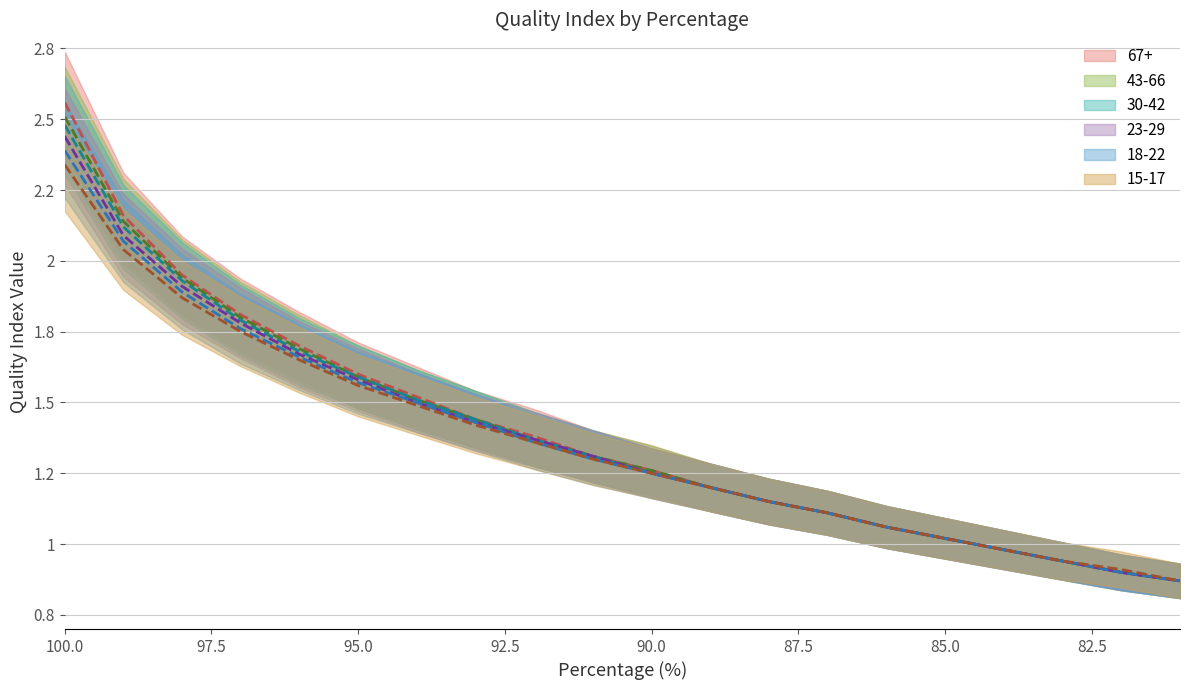

What is the difference between the maximum and minimum values in the 15-17 series?

1.5